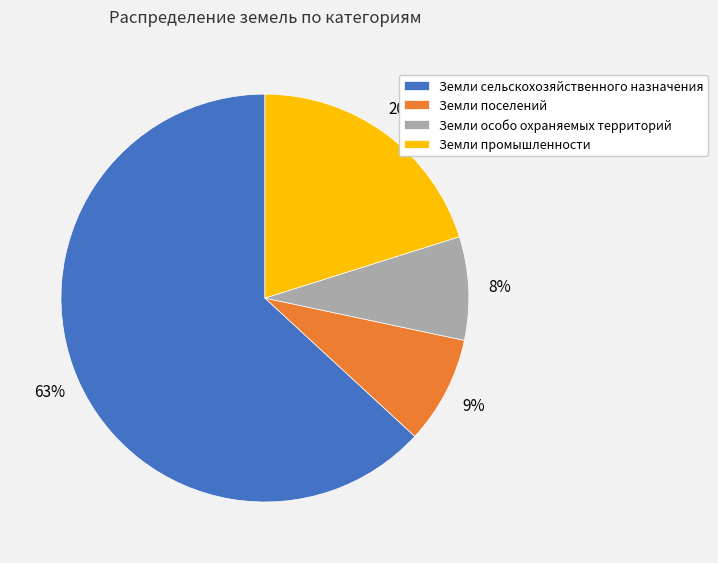

What percentage is the Земли особо охраняемых территорий slice, to the nearest percent?

8%